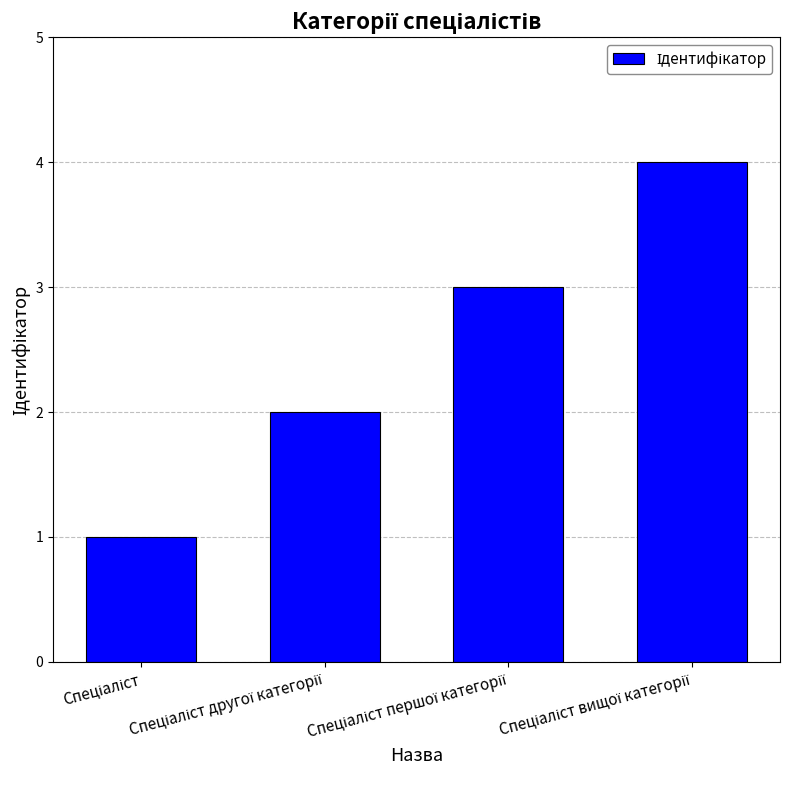

What is the greatest value displayed?

4